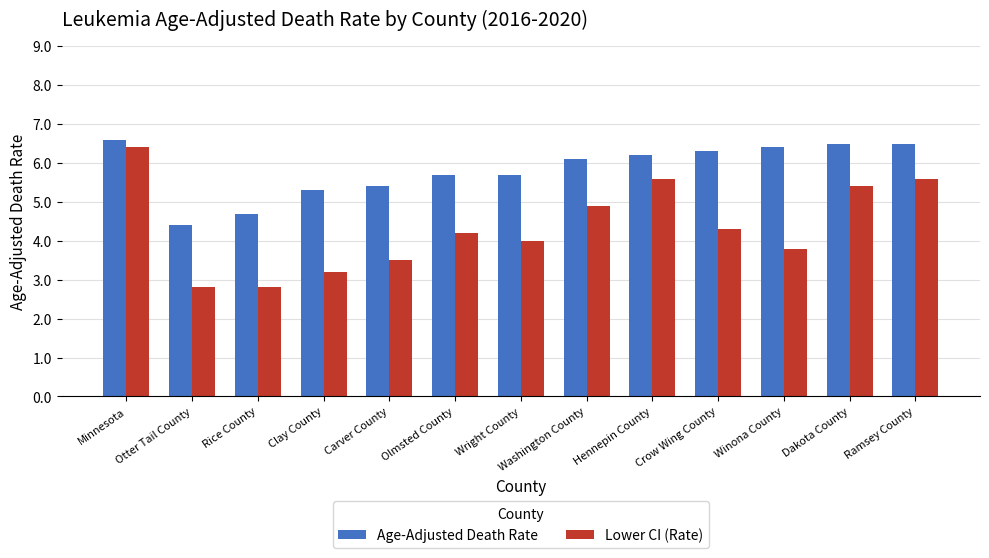

At how many categories does at least one series exceed 3?

13